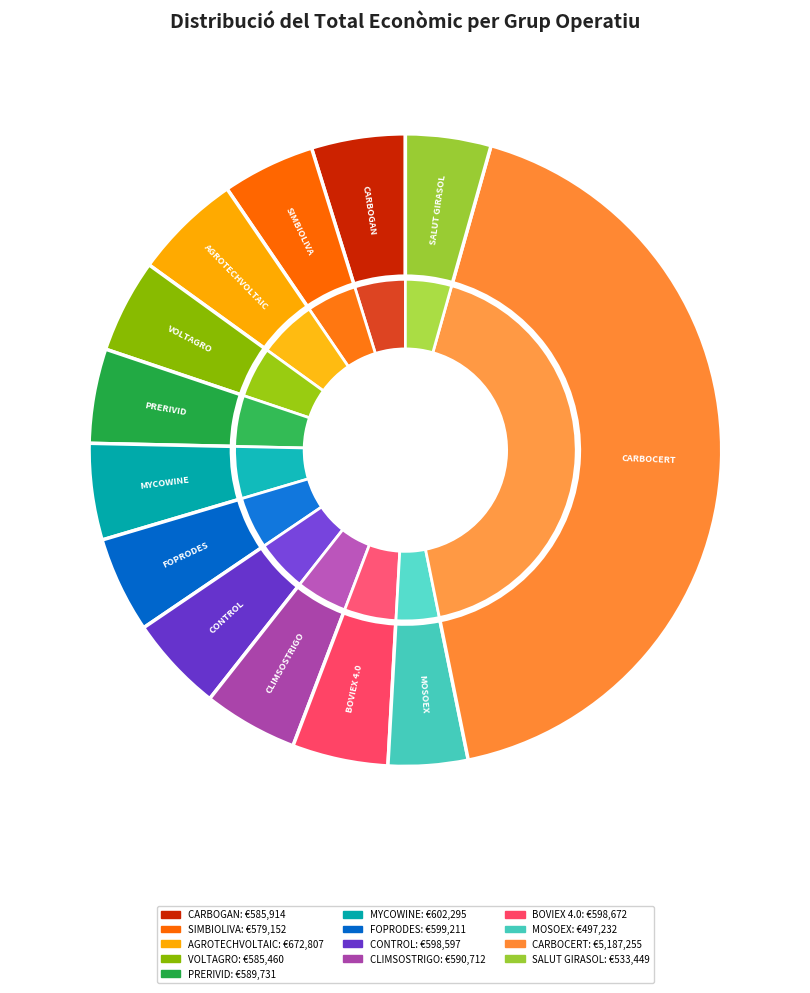

The CONTROL slice represents 5% of the pie. True or false?

True